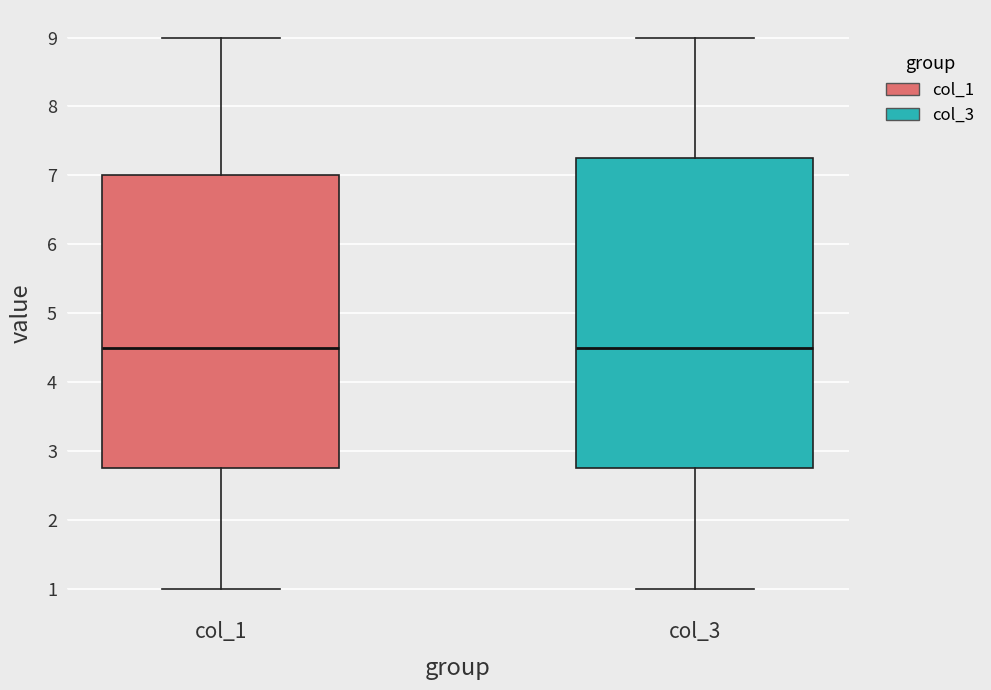

Where does the lower whisker of the box for col_3 end on the y-axis? The values are not printed on the chart, so give them approximately, as read against the axis.

1.0